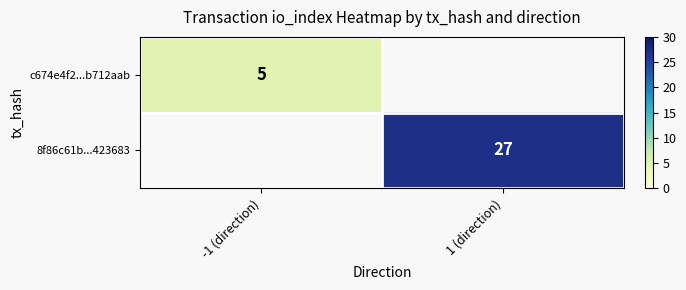

Is the value of 8f86c61b...423683 at 1 (direction) greater than the value of c674e4f2...b712aab at -1 (direction)?

Yes